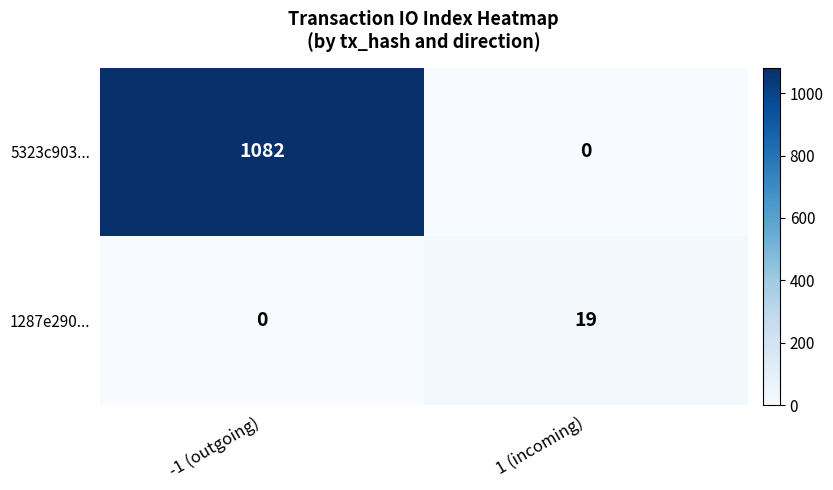

Between -1 (outgoing) and 1 (incoming), which series saw the biggest shift?

5323c903...